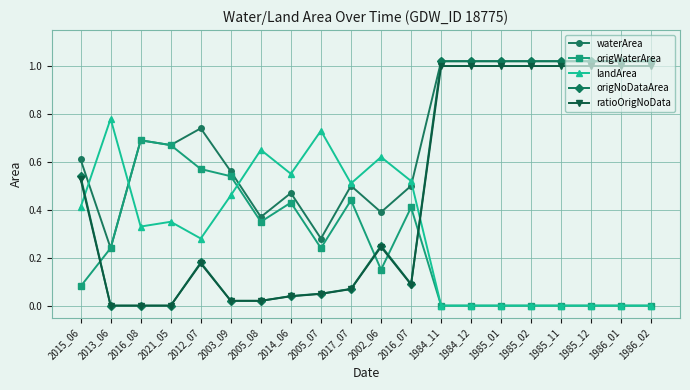

The value of waterArea at 2015_06 is 0.9. True or false?

False